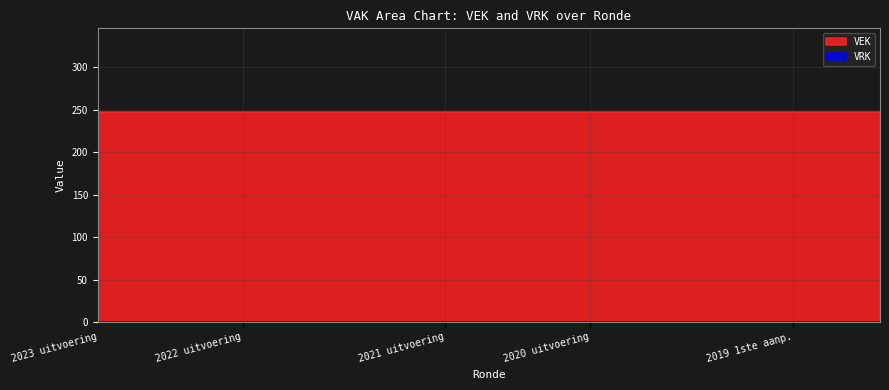

Which series has the widest spread of values?

VEK